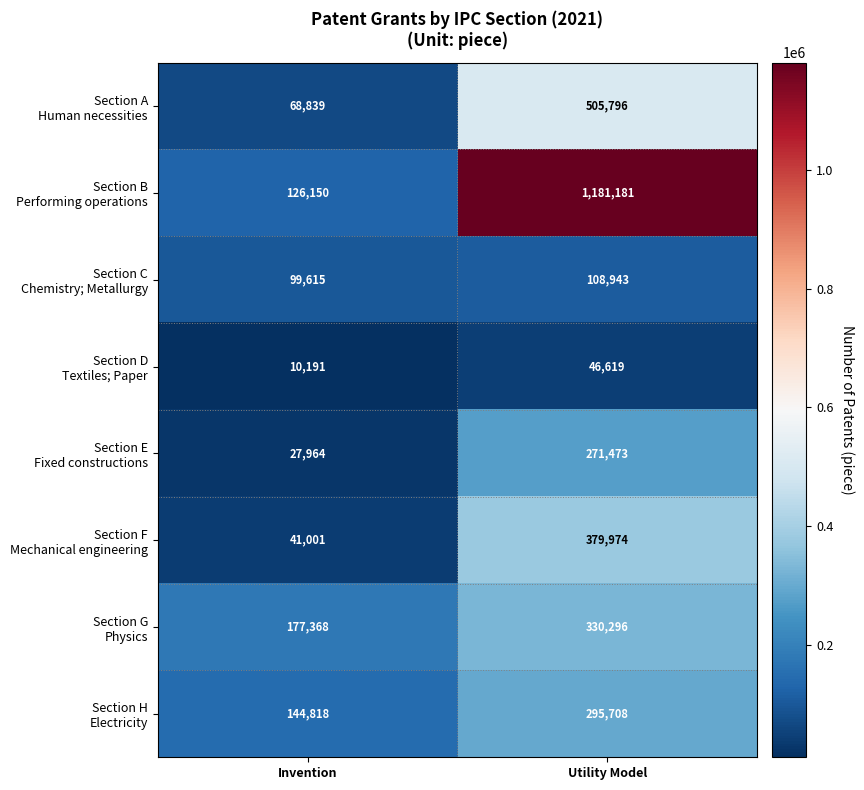

Which category has the highest value across all series?

Utility Model